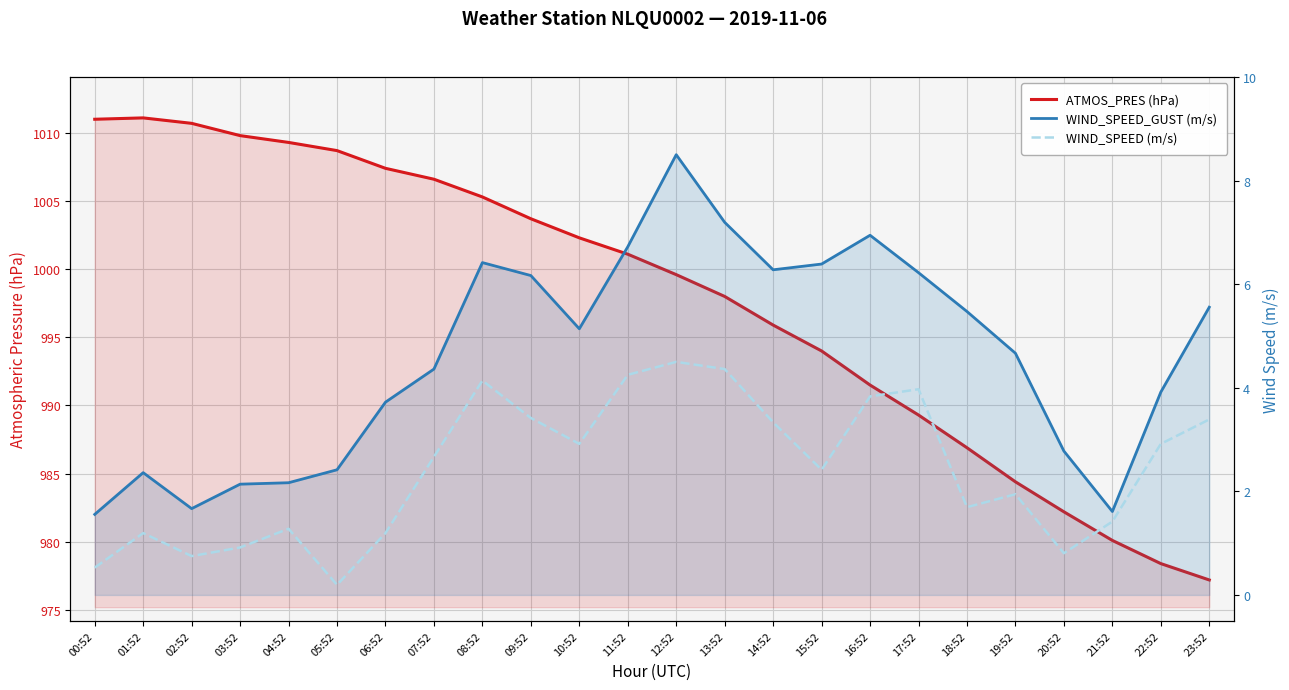

Which series changed the most between 18:52 and 23:52?

ATMOS_PRES (hPa)